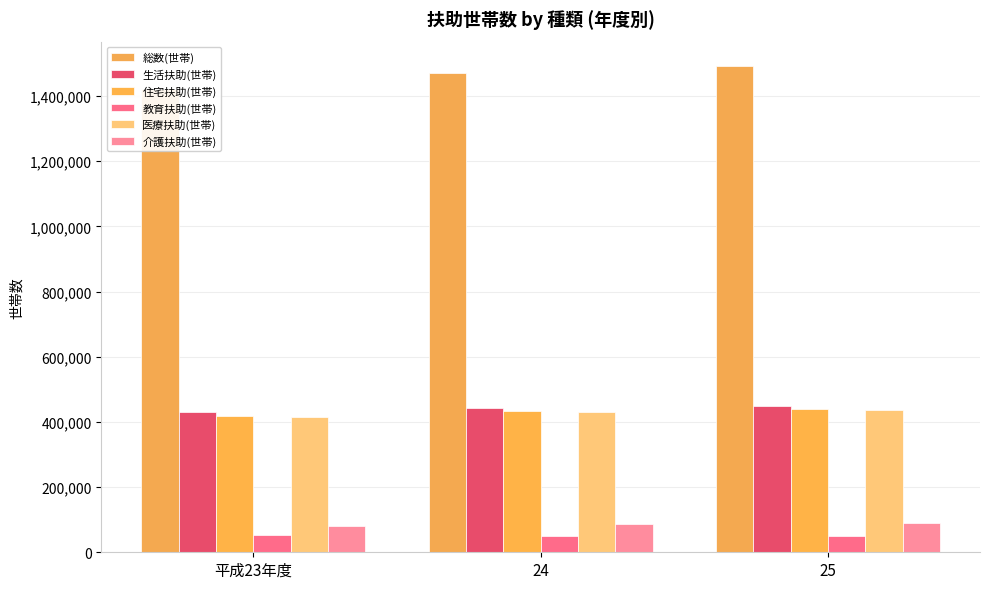

What is the value of the 総数(世帯) bar at the 1st from the left?

1419896